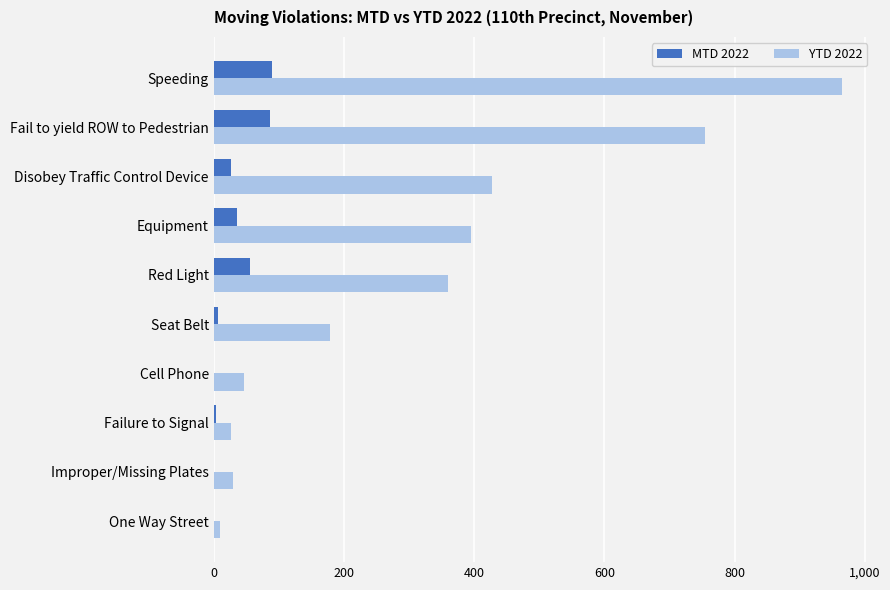

Which label corresponds to the largest value in the chart?

Speeding